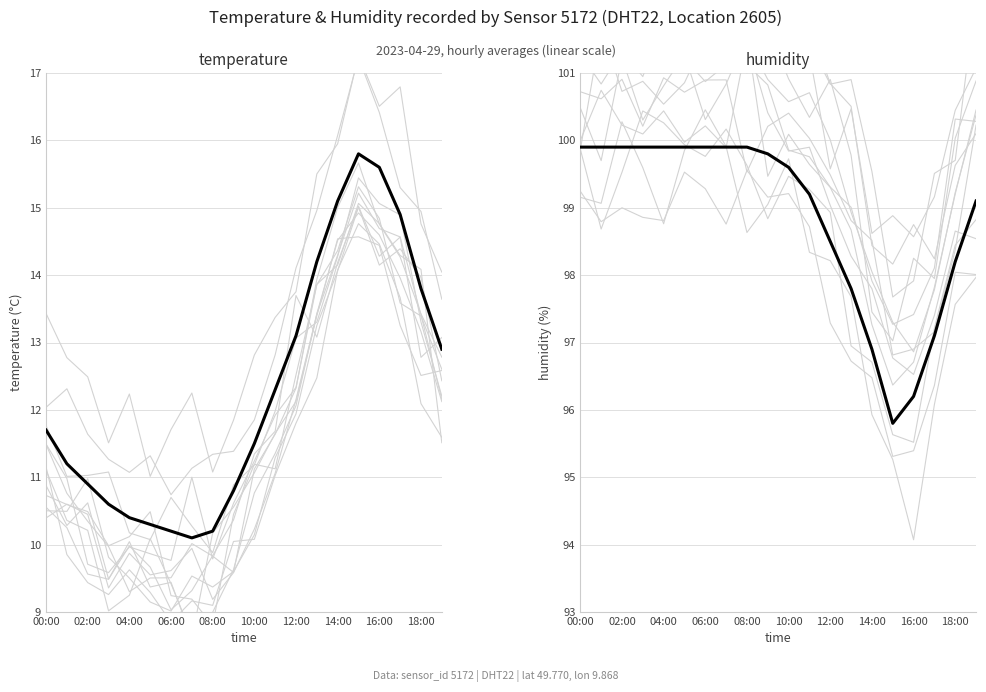

What is the lowest value of the temperature series?

10.1